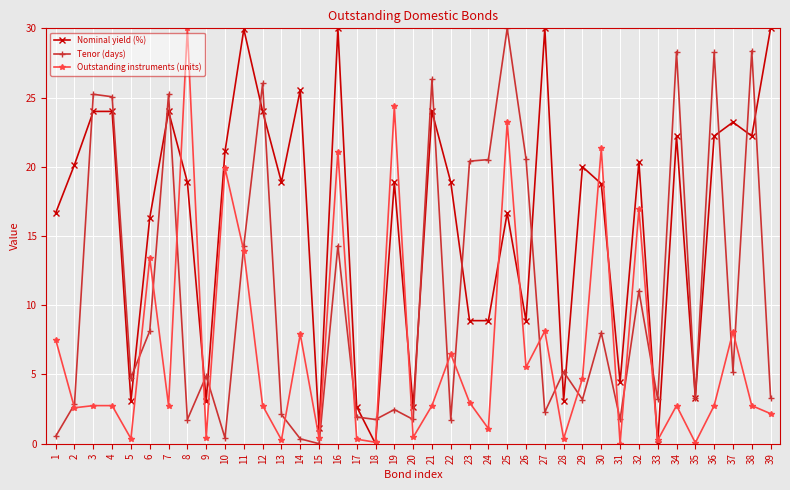

What is the difference between the maximum and minimum values in the Tenor (days) series?

30.0